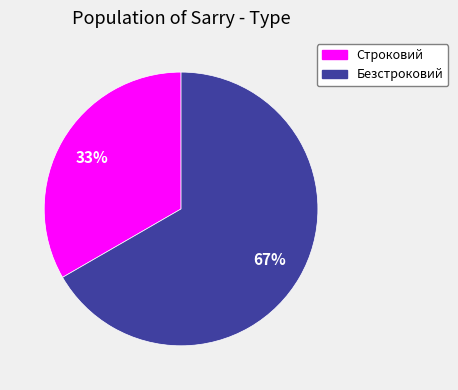

Between Строковий and Безстроковий, which is larger?

Безстроковий